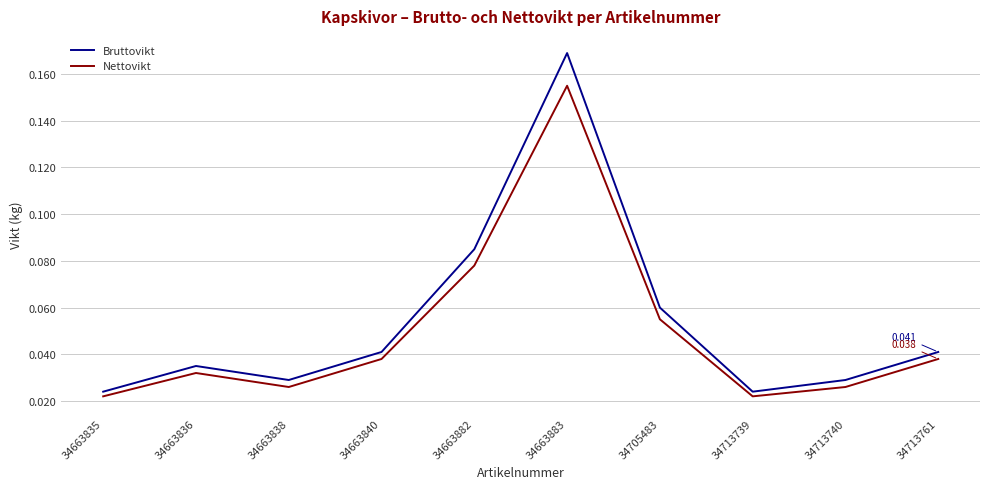

True or false: Bruttovikt has a value of 0.1 at 34663883.

False